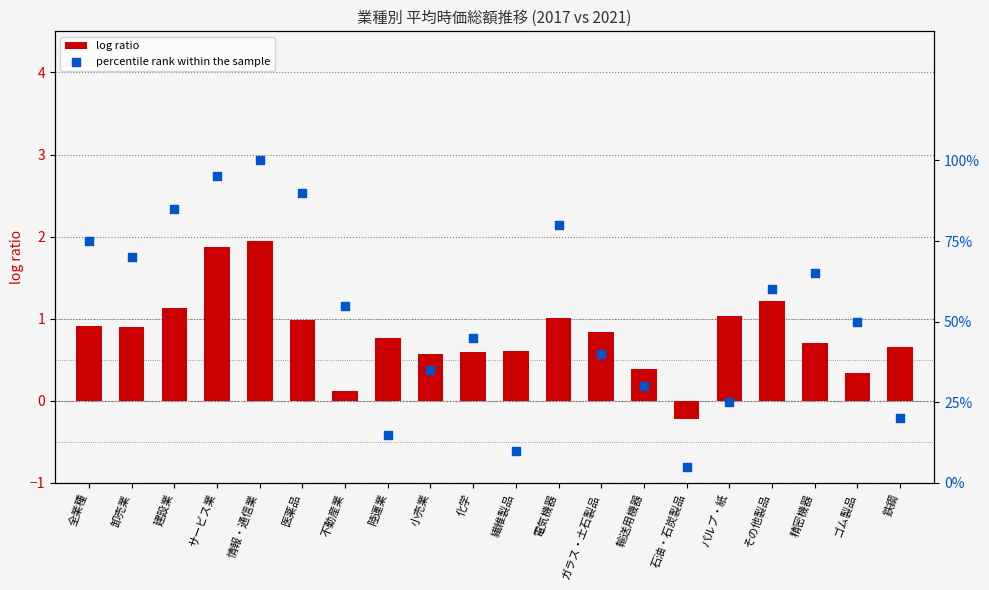

Is it true that log ratio equals 1.5 at ガラス・土石製品?

False